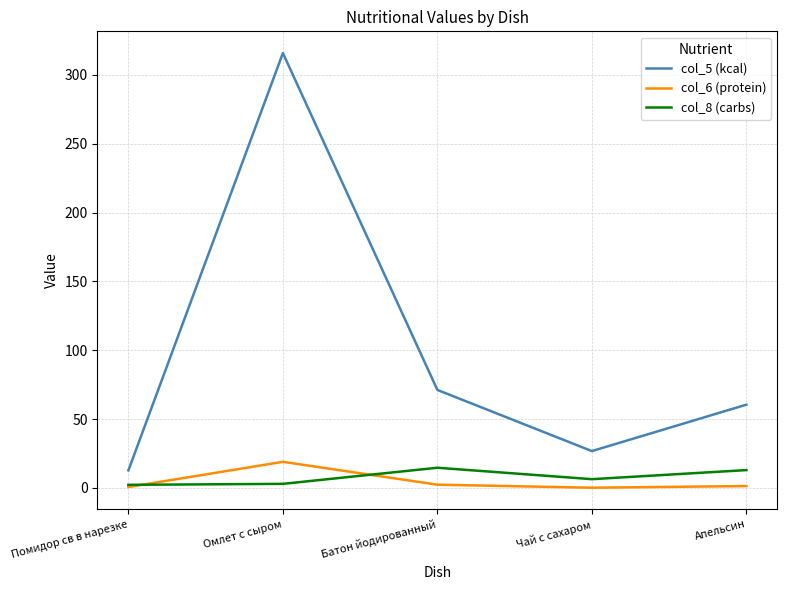

Is the value of col_5 (kcal) at Апельсин greater than the value of col_6 (protein) at Чай с сахаром?

Yes